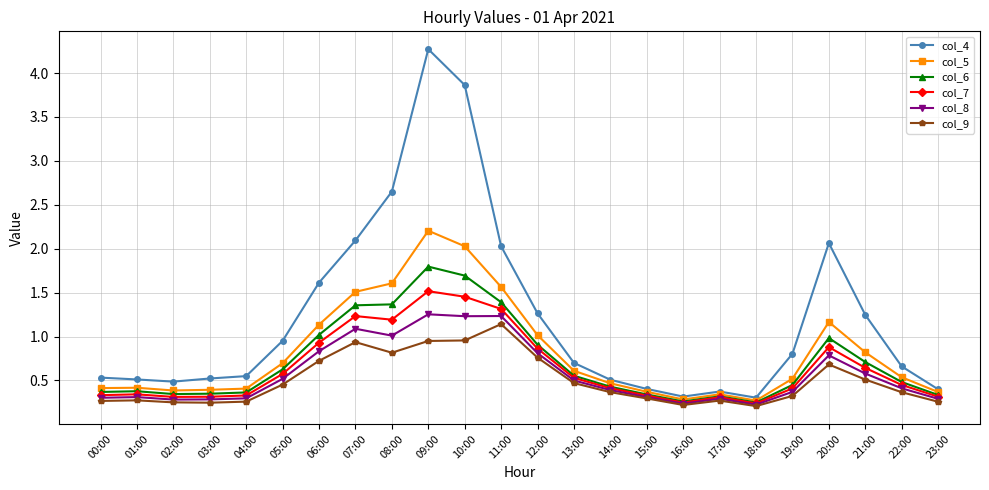

Is it true that col_9 equals 0.5 at 17:00?

False